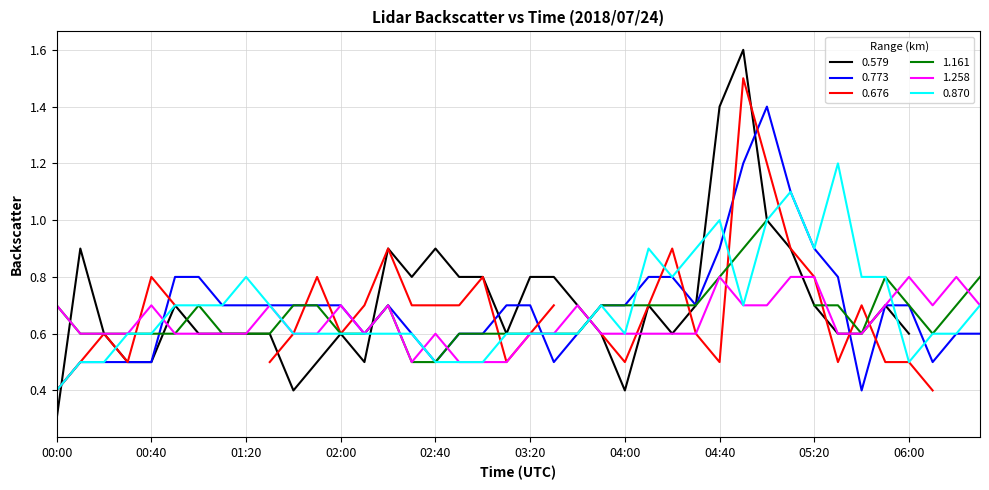

Is this an area chart (filled region under the line)?

No